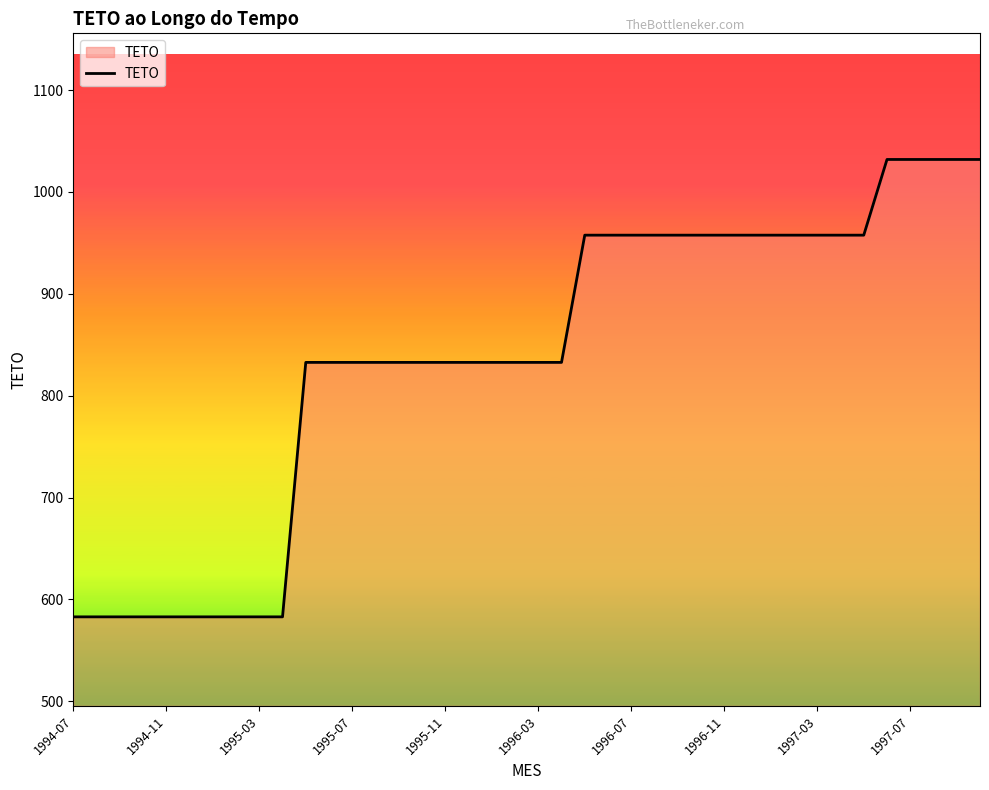

How many lines are shown in the chart?

1